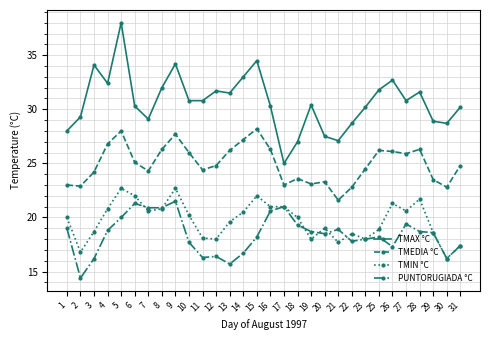

How many values in the TMEDIA °C series are below 24?

10